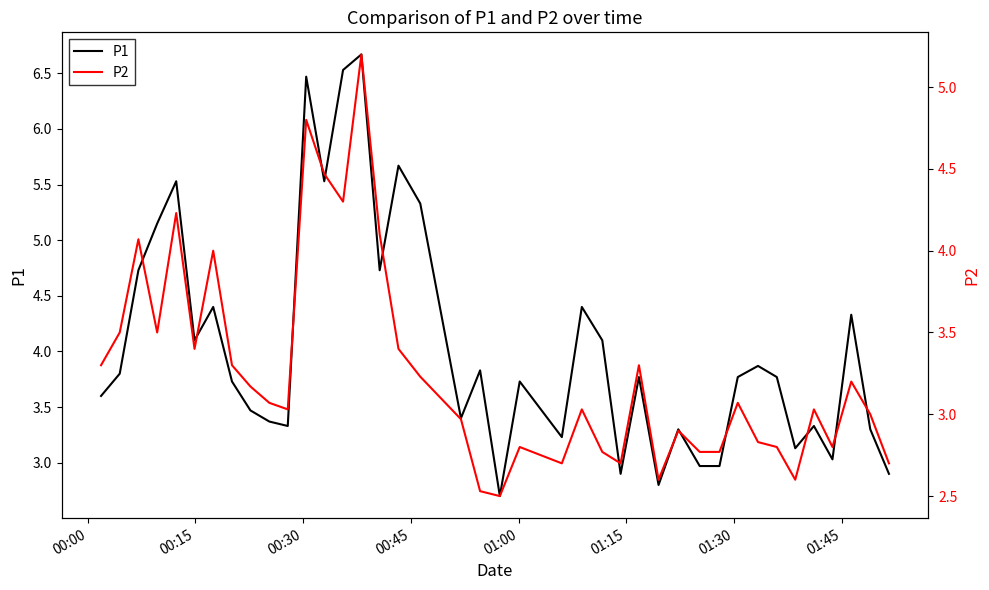

What is the maximum value for P1?

6.7